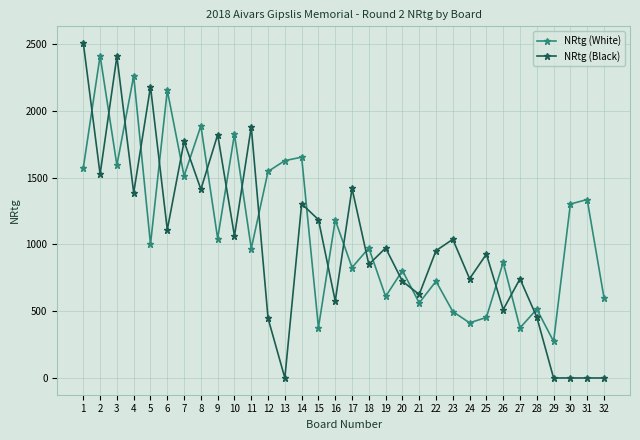

What is the difference between the second highest and second lowest values in the NRtg (White) series?

1886